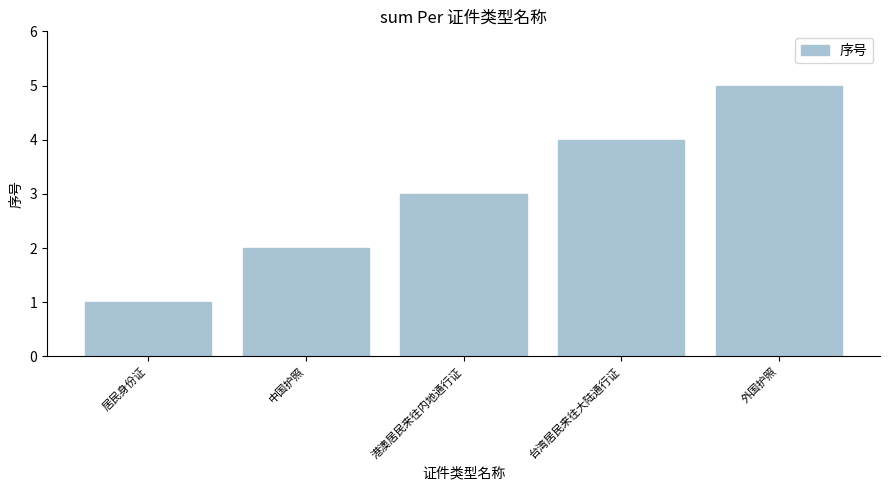

How many data points are less than 3?

2